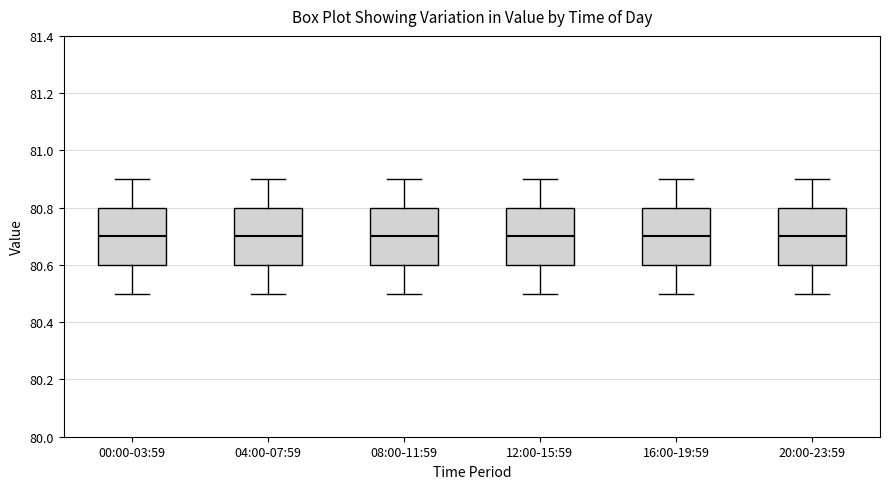

Where does the lower whisker of the box for 08:00-11:59 end on the y-axis? The values are not printed on the chart, so give them approximately, as read against the axis.

80.5